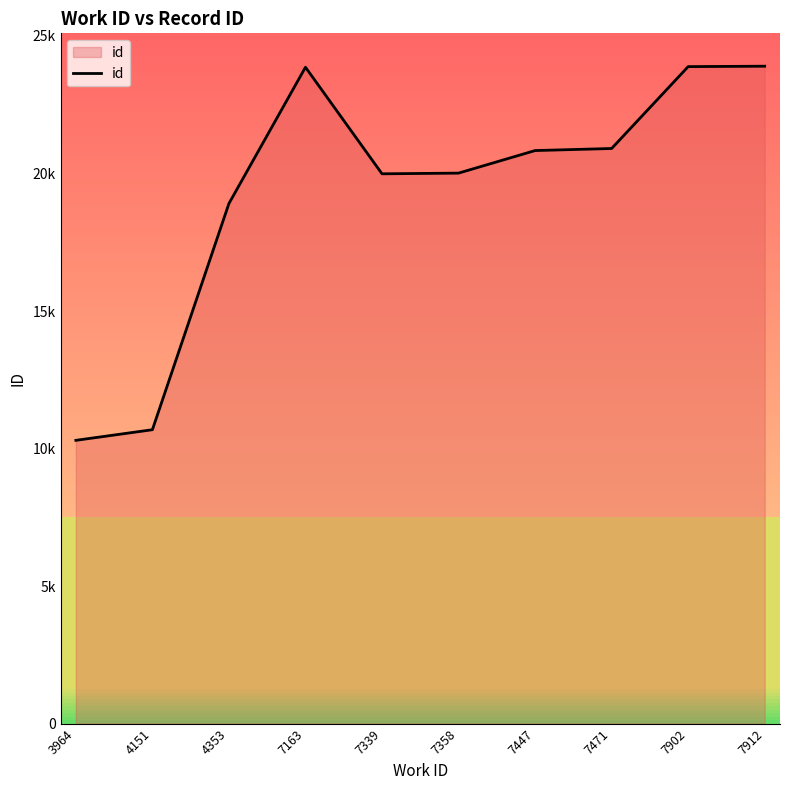

What value does the data have at 4151, to the nearest 10?

10680